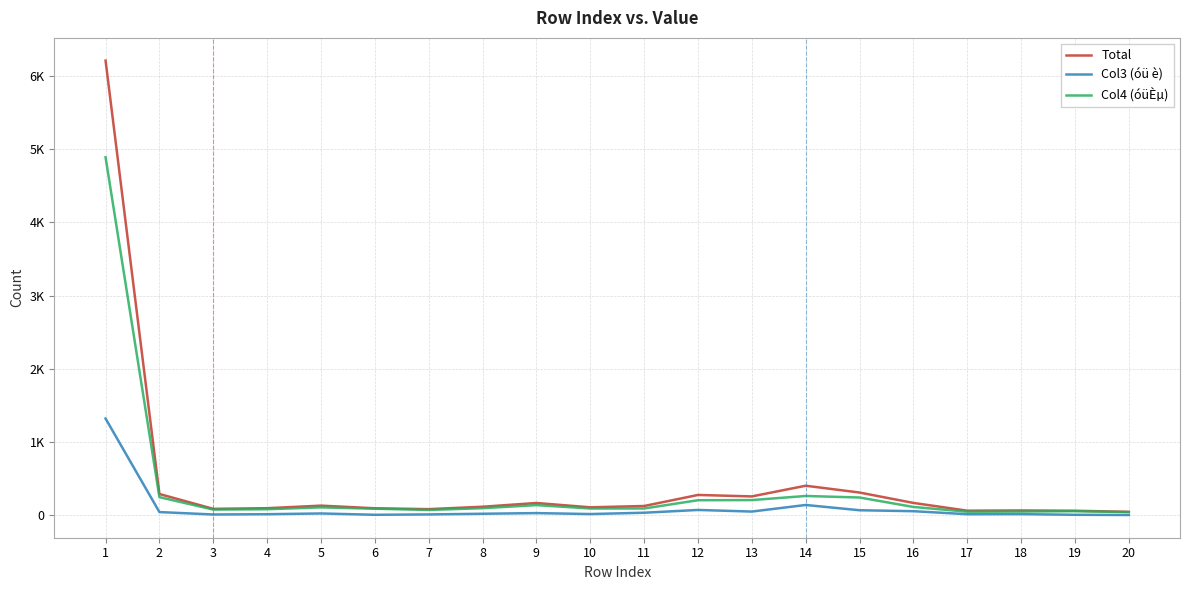

Is this an area chart (filled region under the line)?

No